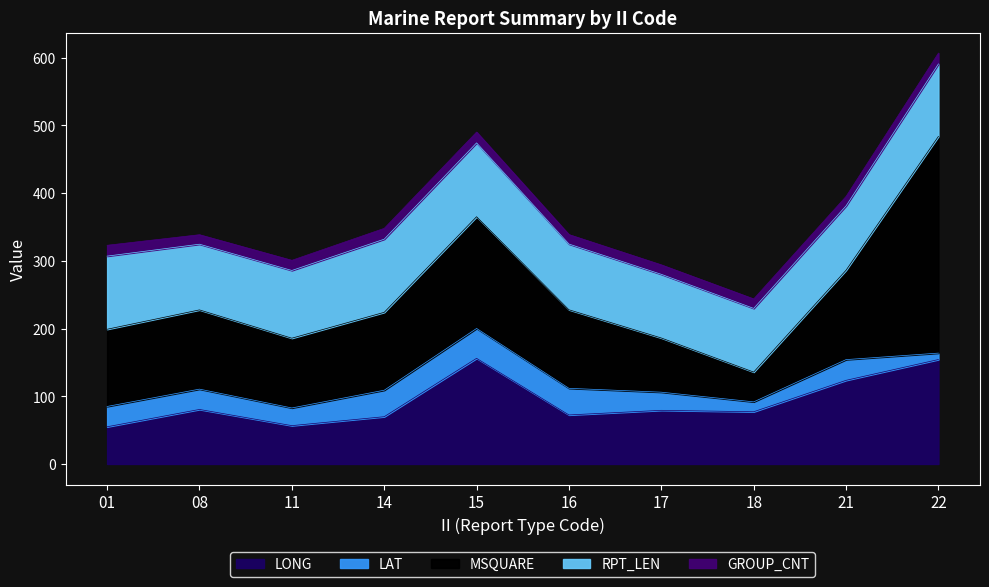

What is the sum of the LAT values at 14 and 01?

69.1